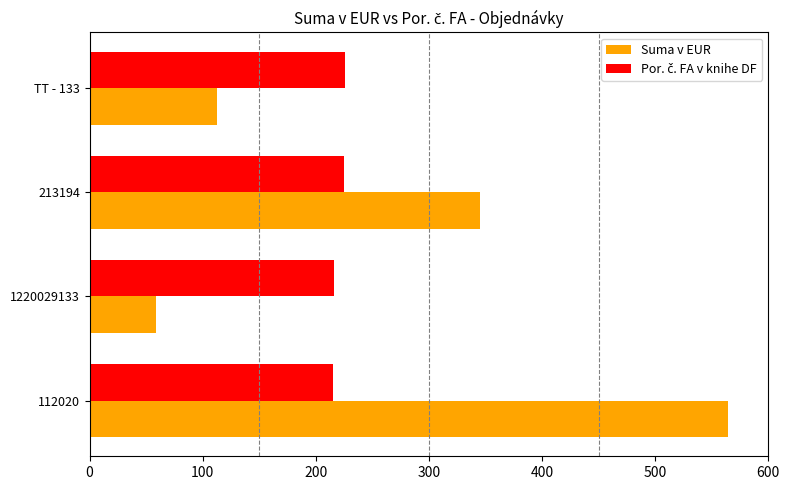

What is the spread (max minus min) of values at 112020?

349.0